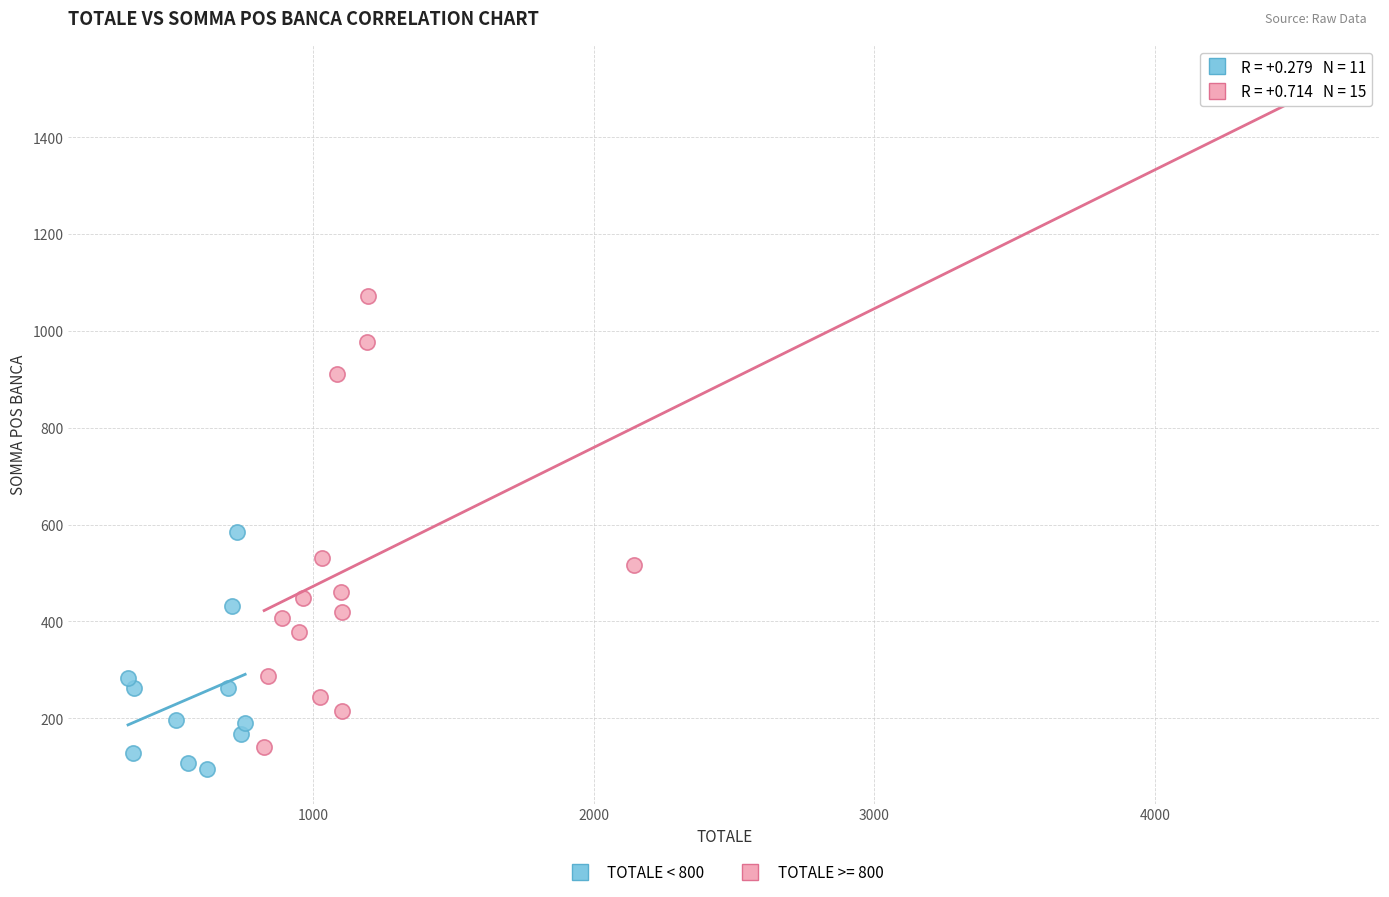

Which series reaches the maximum Y coordinate?

TOTALE >= 800